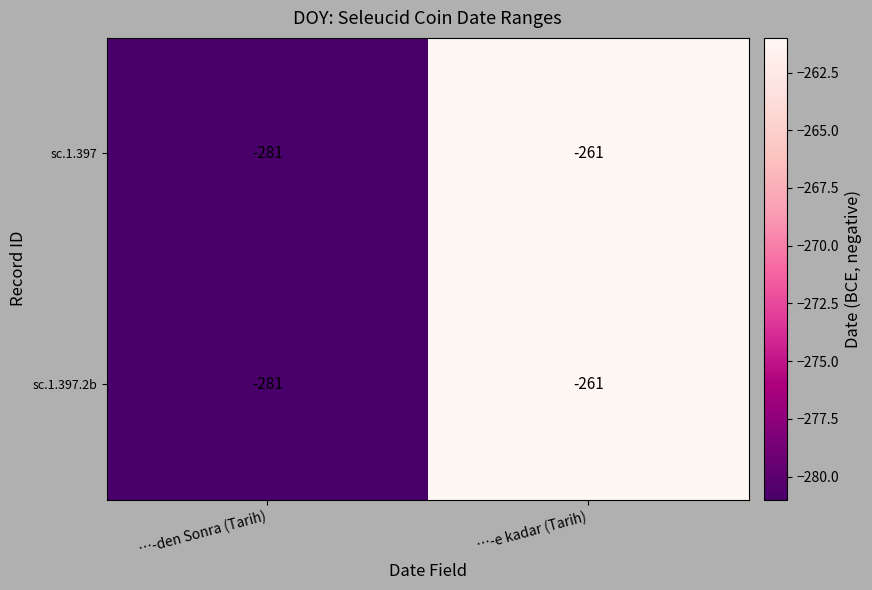

Which label corresponds to the largest value in the chart?

…-e kadar (Tarih)